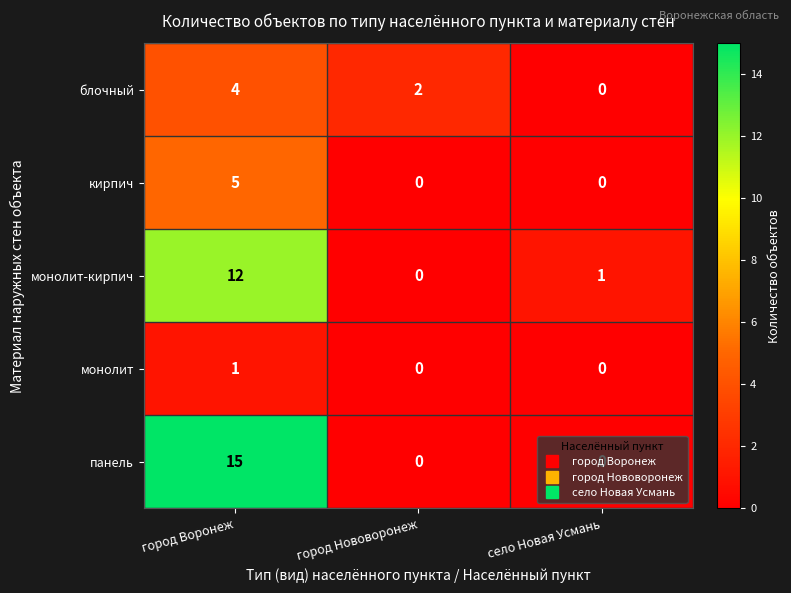

How many categories are shown in the chart?

3